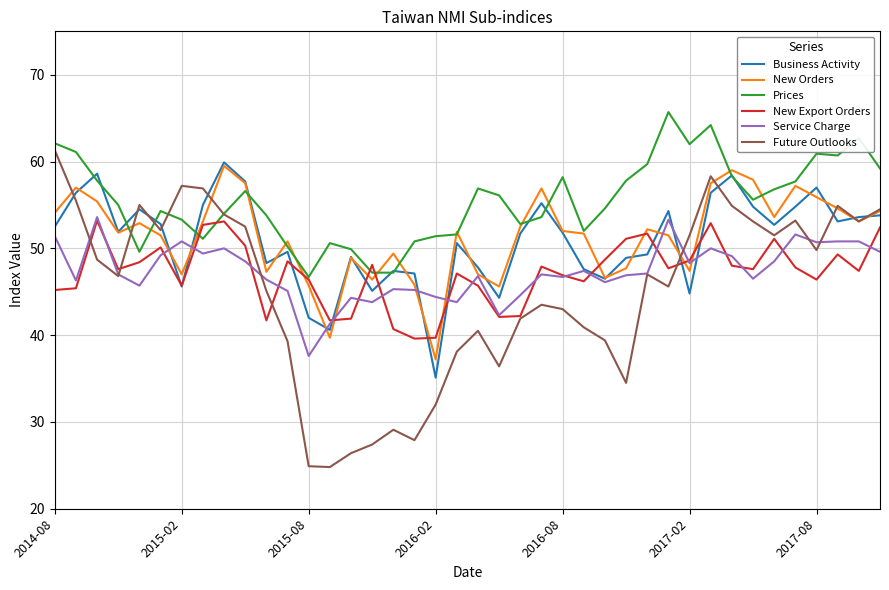

Which series has the largest range (max minus min)?

Future Outlooks